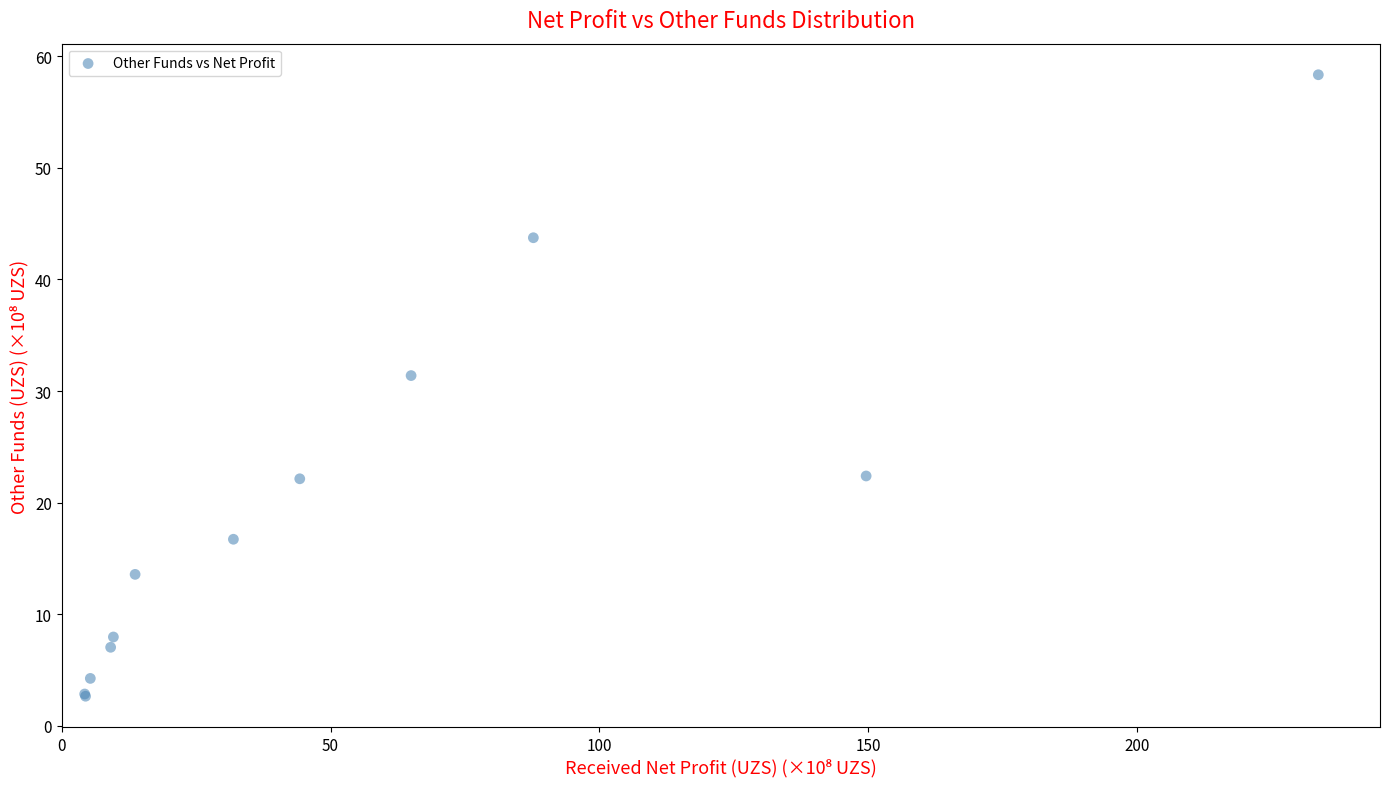

What Y value in the scatter plot is closest to 30?

31.4